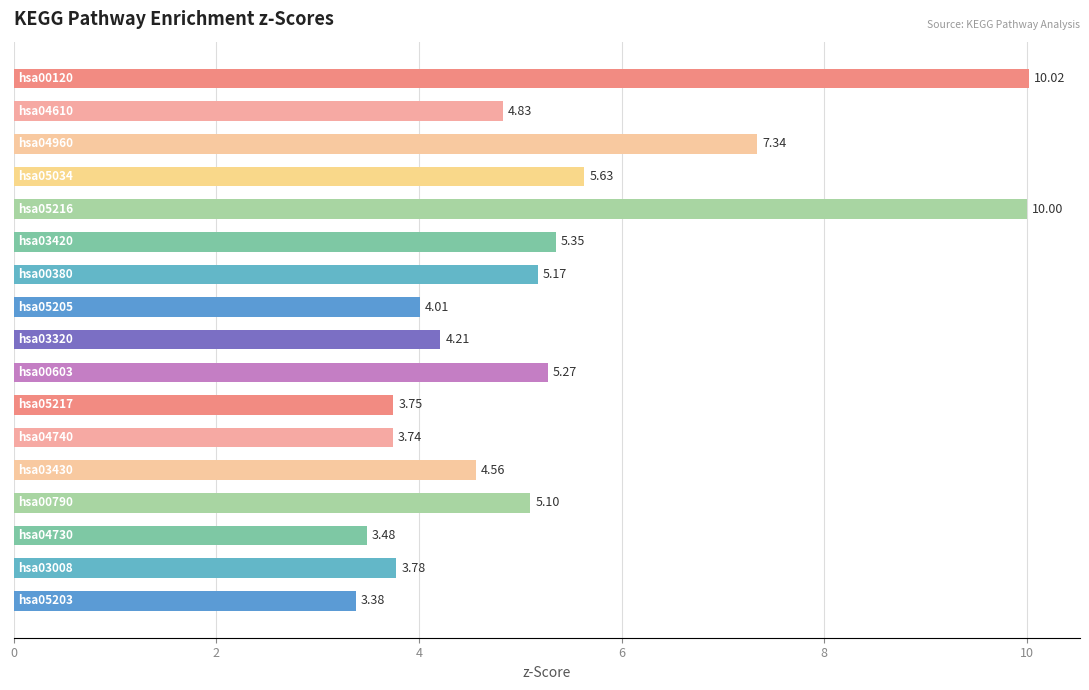

What is the difference between the maximum and minimum values?

6.6